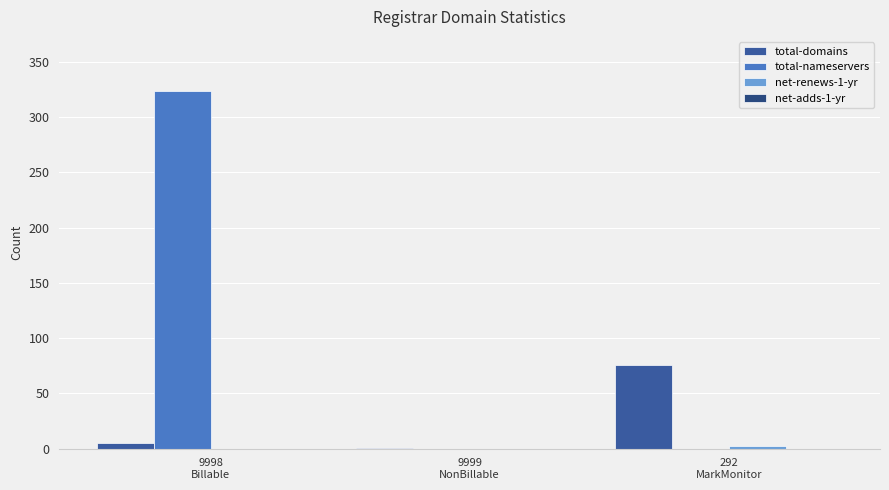

What is the maximum value for net-renews-1-yr?

2